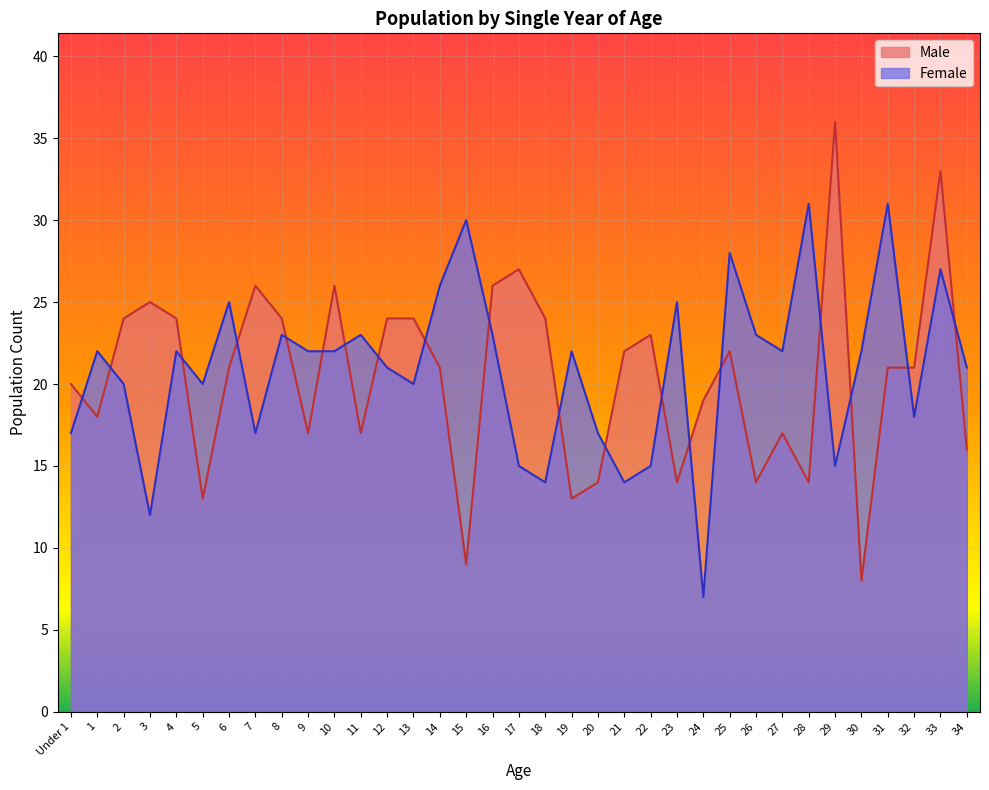

At which category is the sum across all series the highest?

33